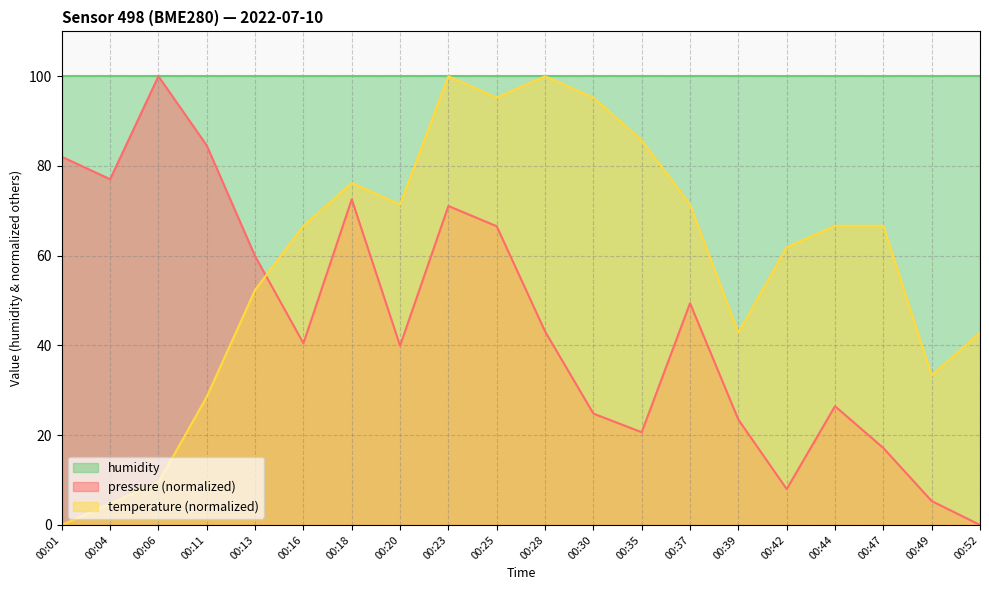

What is the total value across all series at 00:18?

248.8